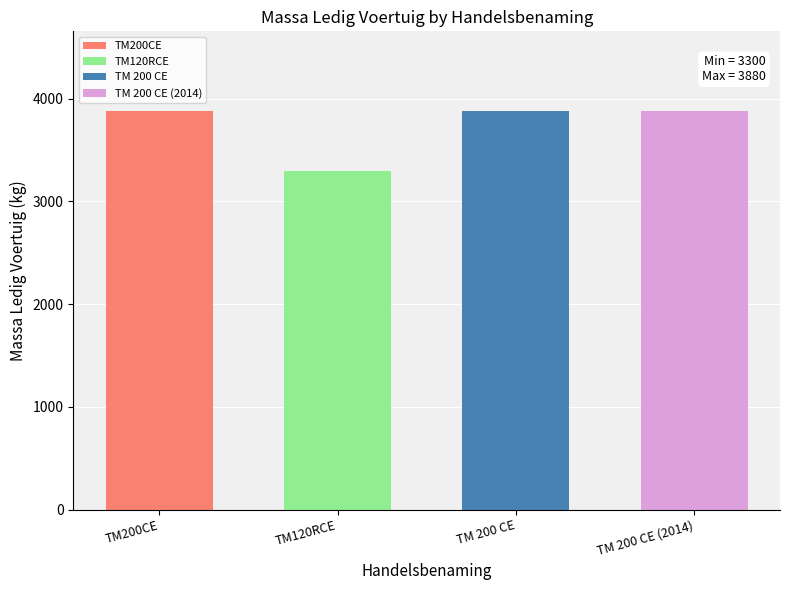

Rank the categories by value from highest to lowest.

TM200CE, TM 200 CE, TM 200 CE (2014), TM120RCE